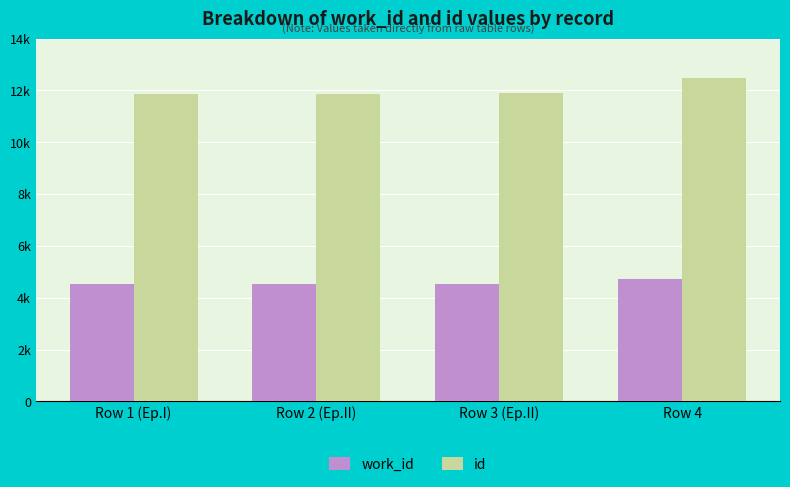

Reading right to left, what are all the values shown in this chart?

work_id: 4727	4525	4525	4525
id: 12469	11895	11876	11875